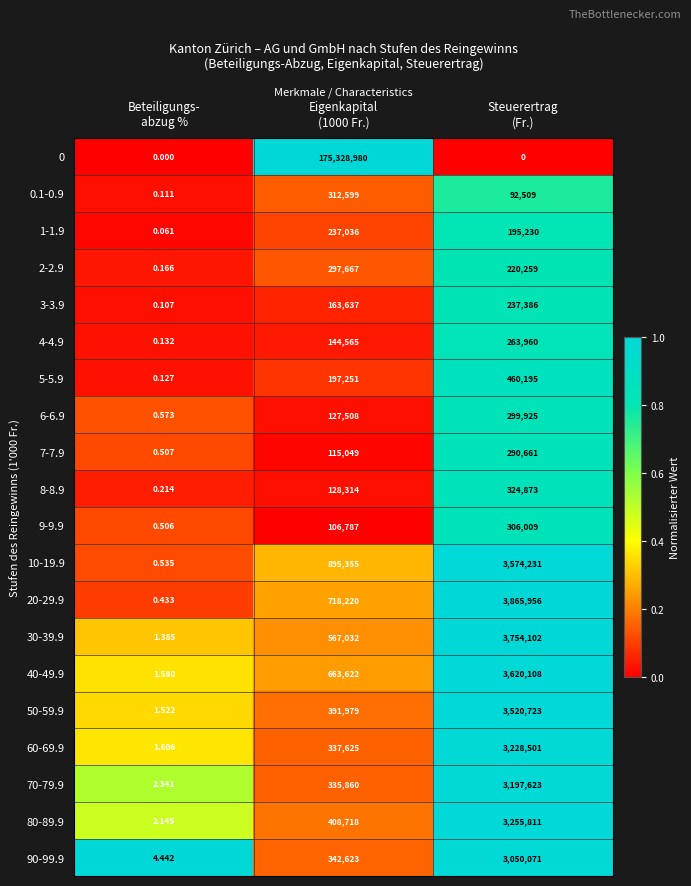

How many series are shown in this chart?

20